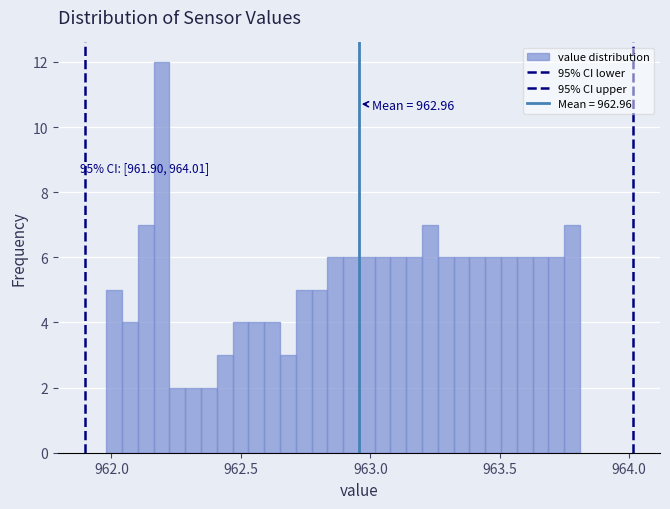

Around what value on the x-axis is the tallest bar? Give the approximate position of its centre, as read against the axis.

962.20